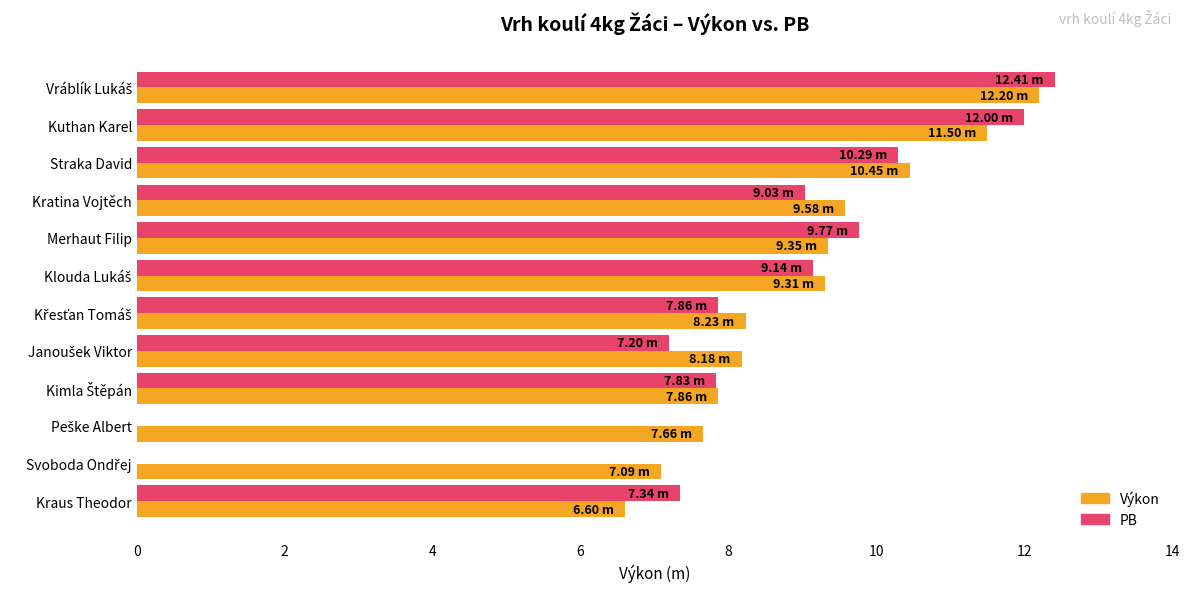

Count the number of data series in this chart.

2